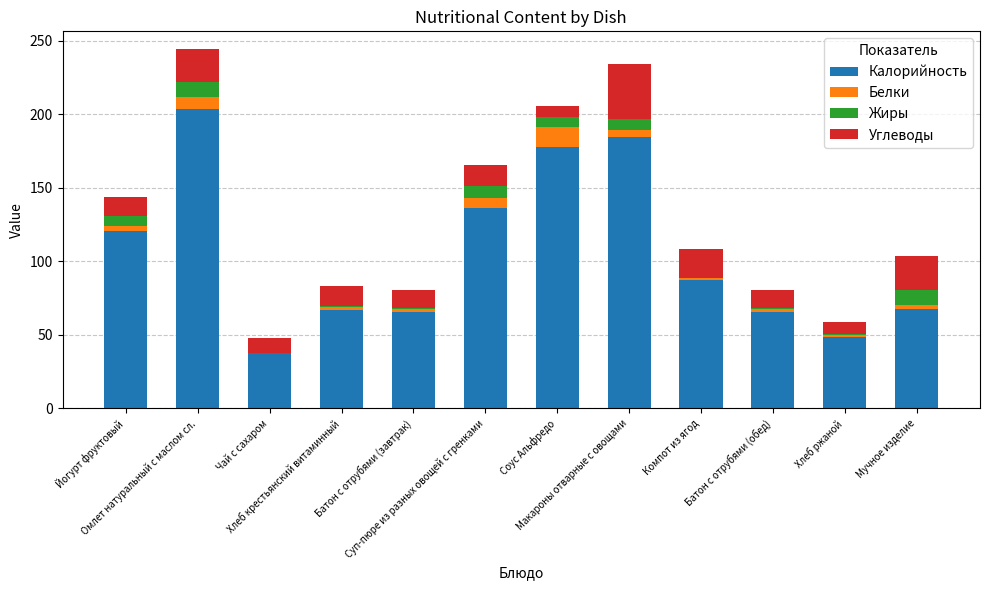

Where does the Калорийность series first go above 87?

Йогурт фруктовый